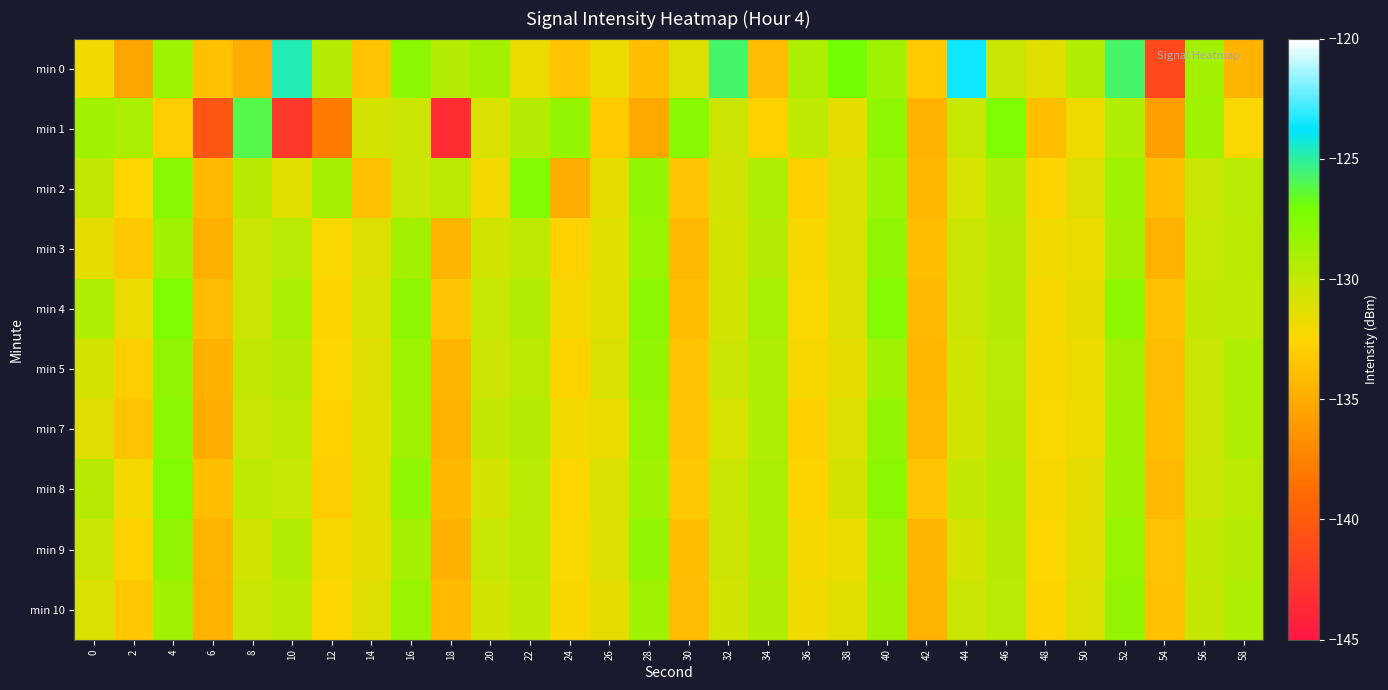

Count the number of categories in the chart.

30